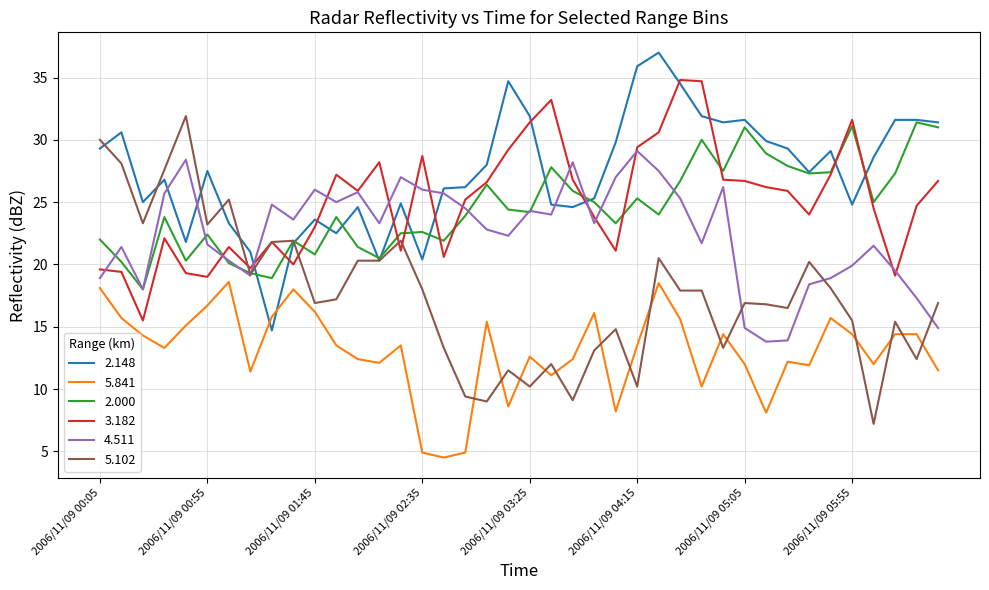

Which series has the largest total across all categories?

2.148